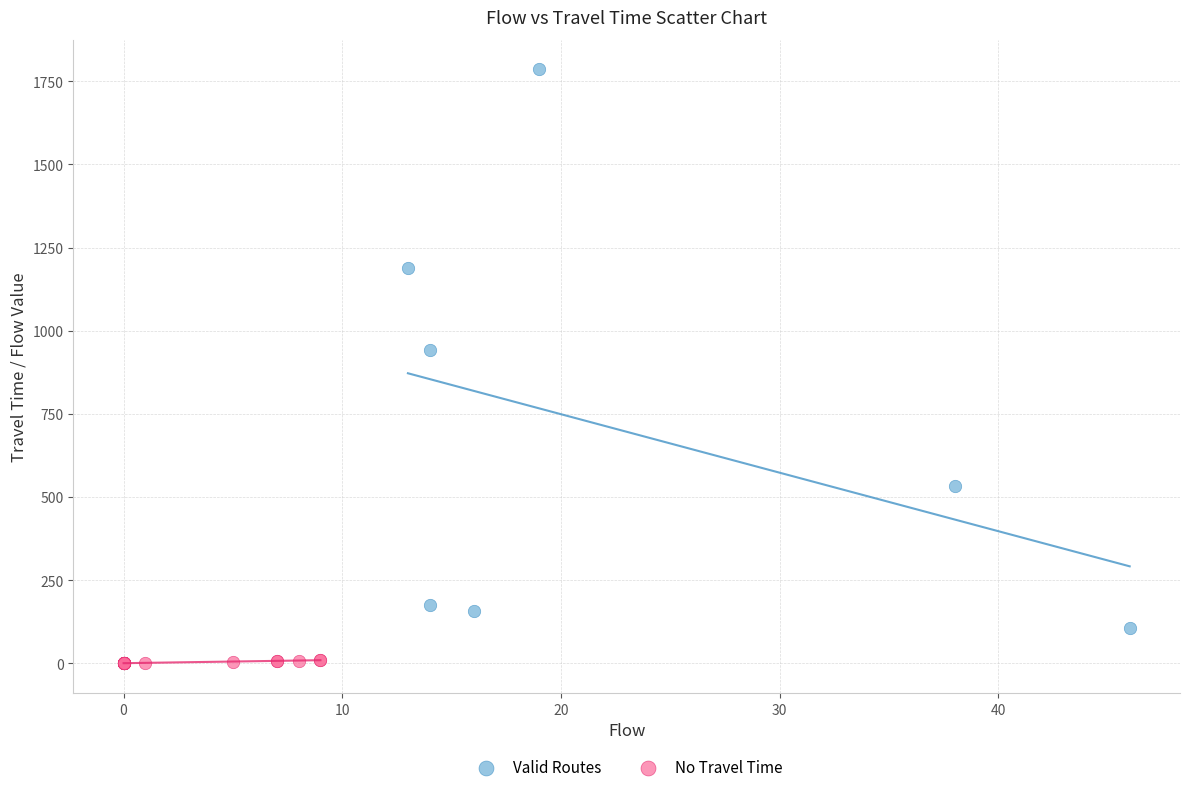

Which series contains the lowest Y value?

No Travel Time